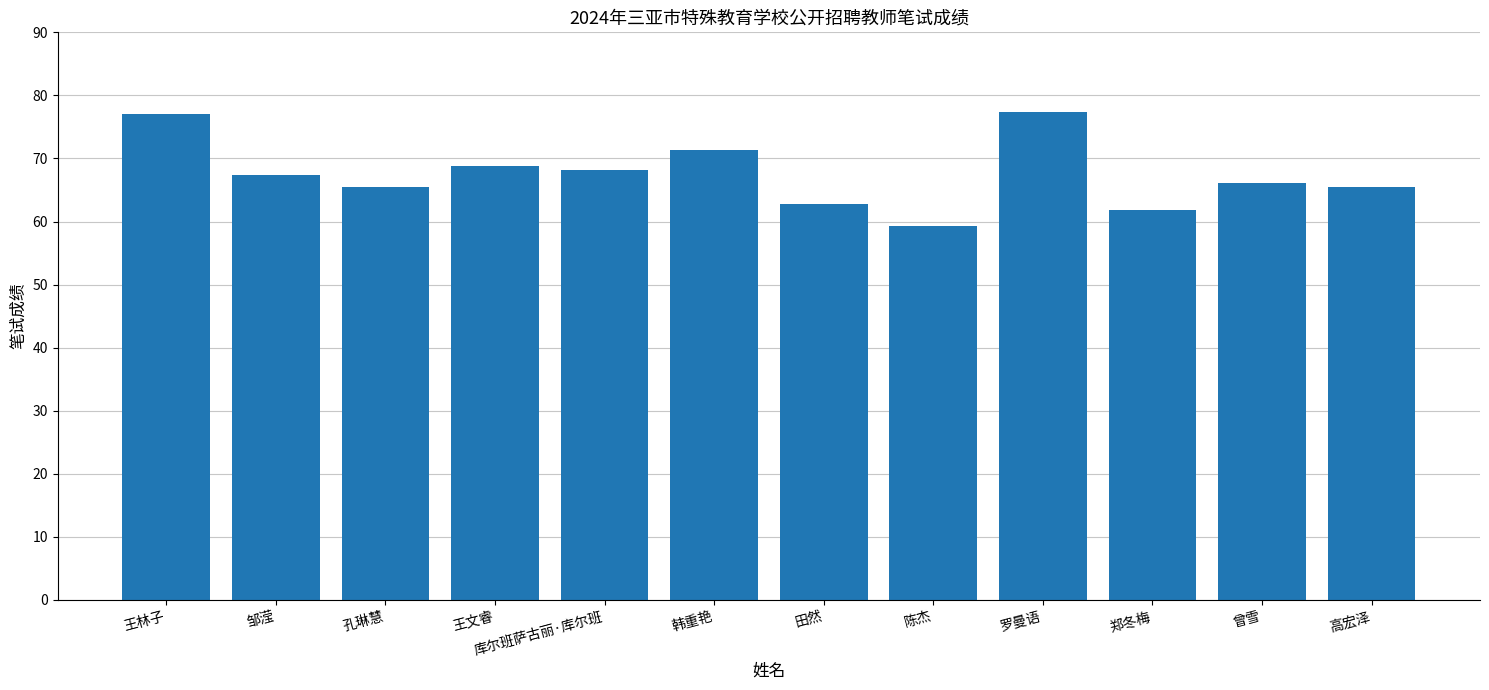

Read the value at 曾雪.

66.1